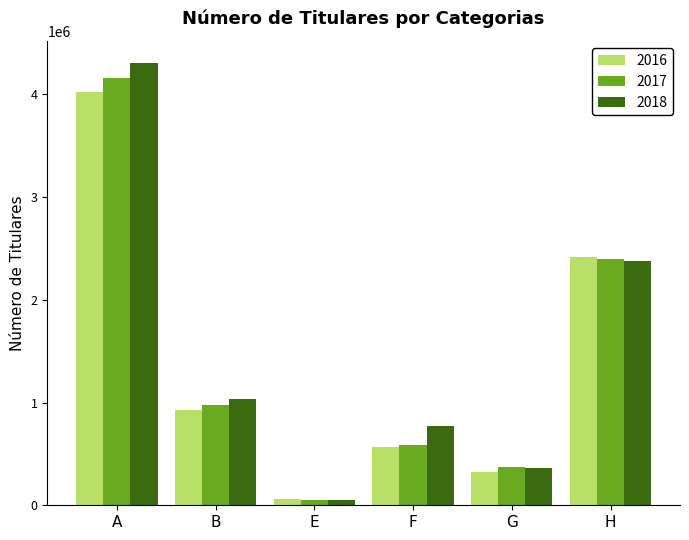

What is the highest value of the 2017 series?

4158613